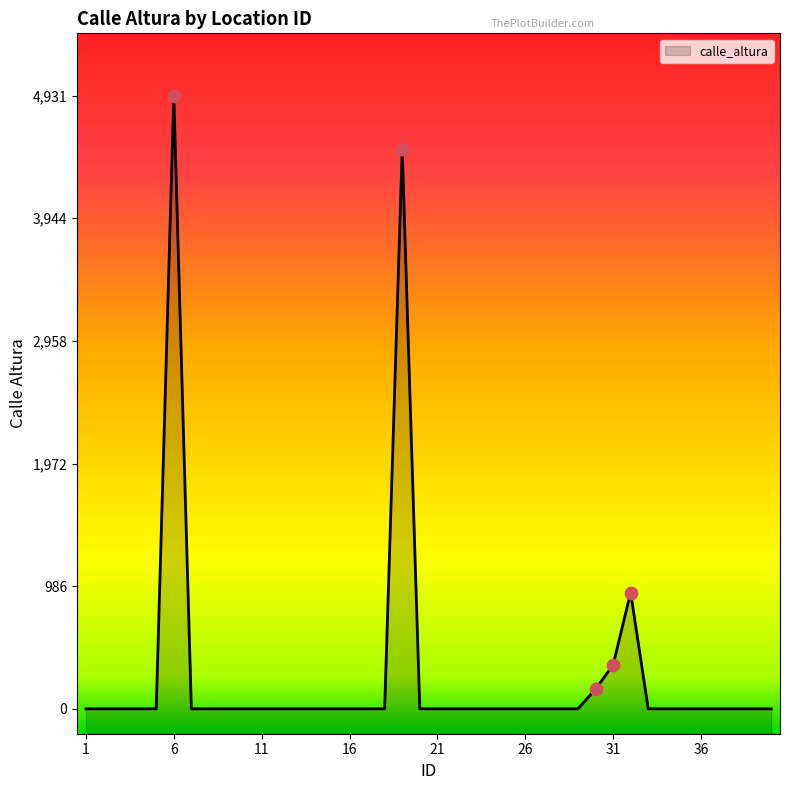

Which has a higher value, 34 or 2?

34